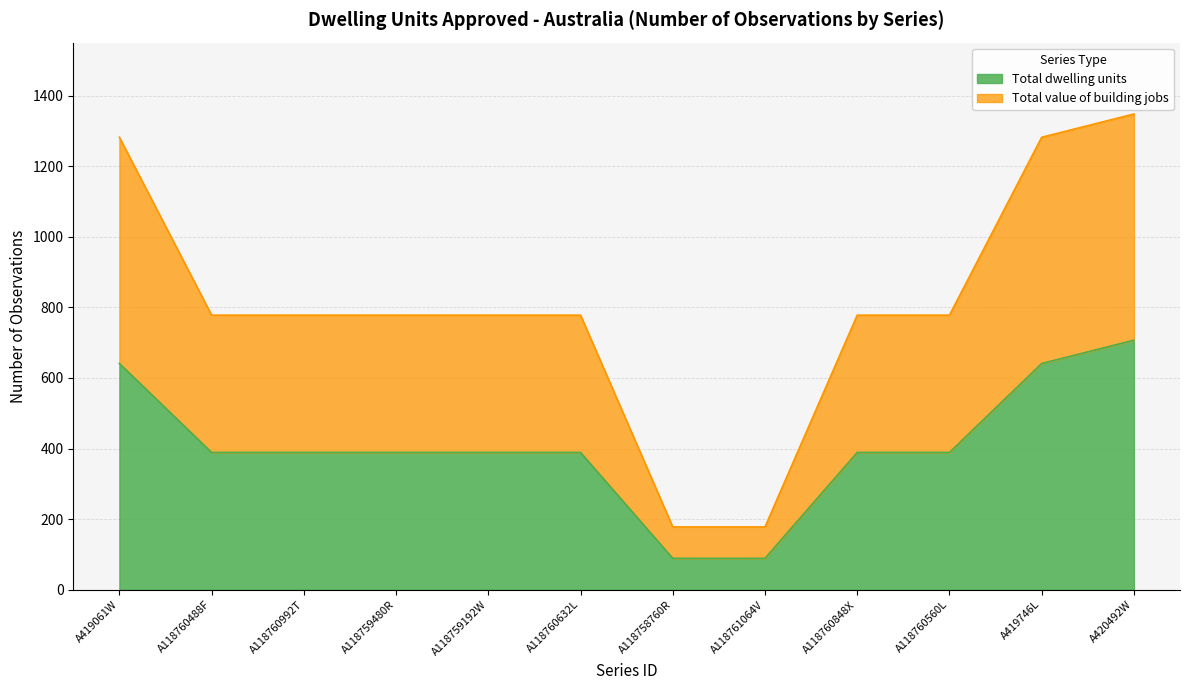

The value of Total dwelling units at A118759480R is 389. True or false?

True